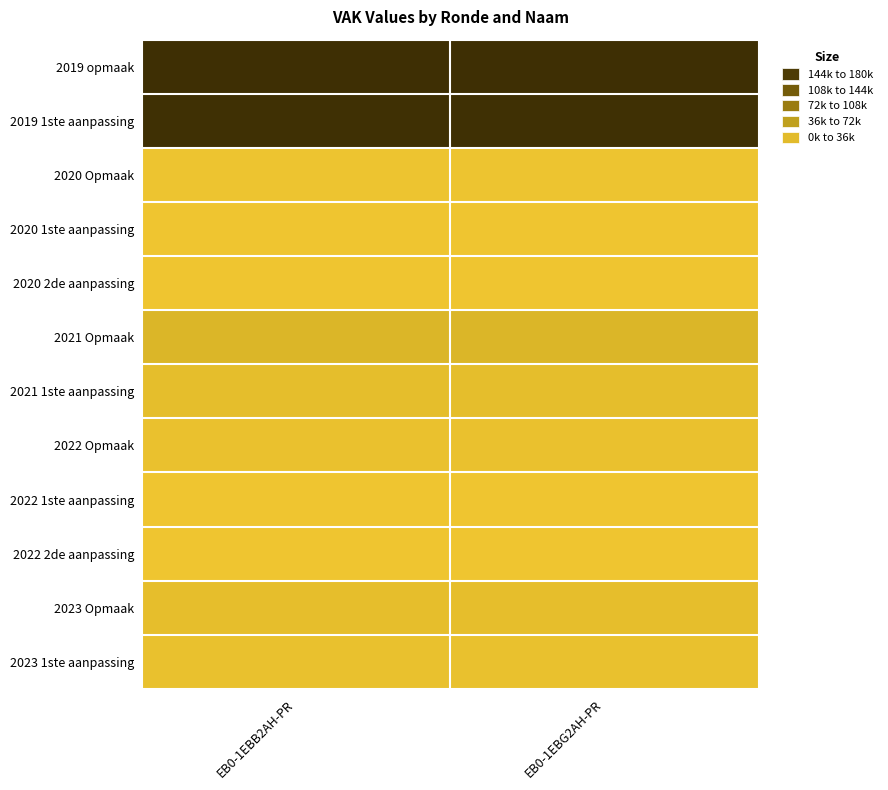

Count the number of categories in the chart.

2